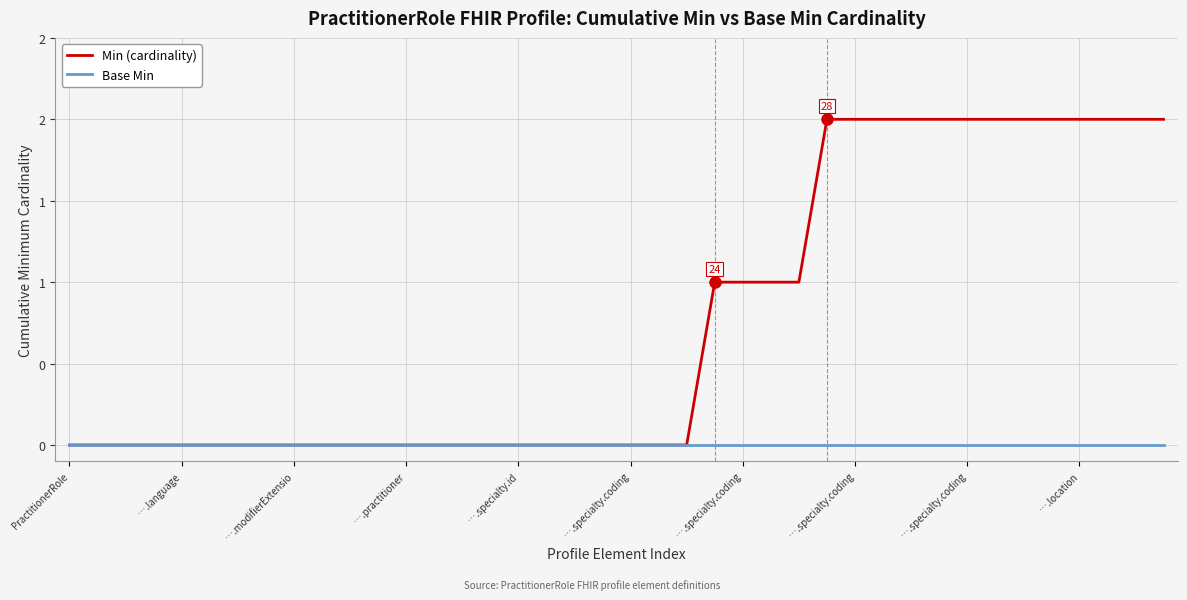

Does the chart have visible grid lines?

Yes